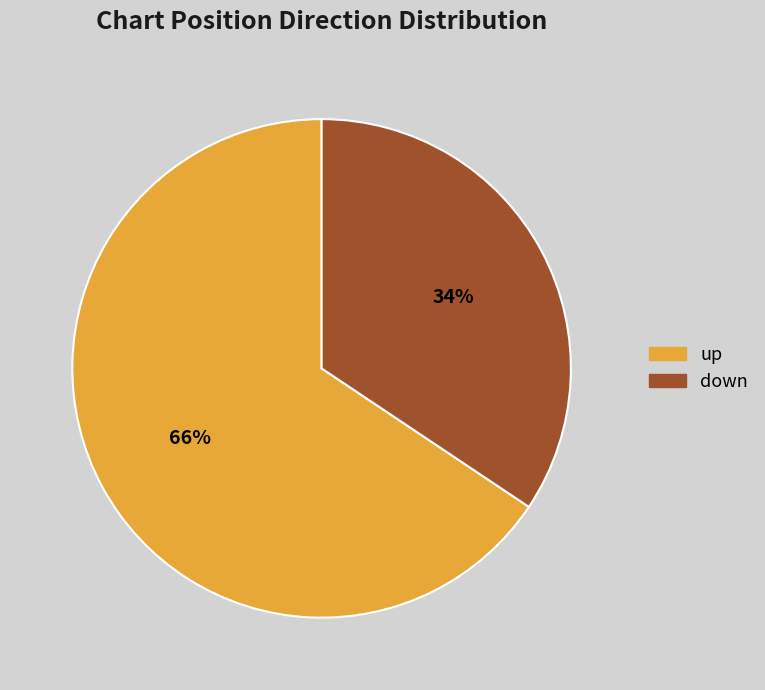

What is the majority slice?

up